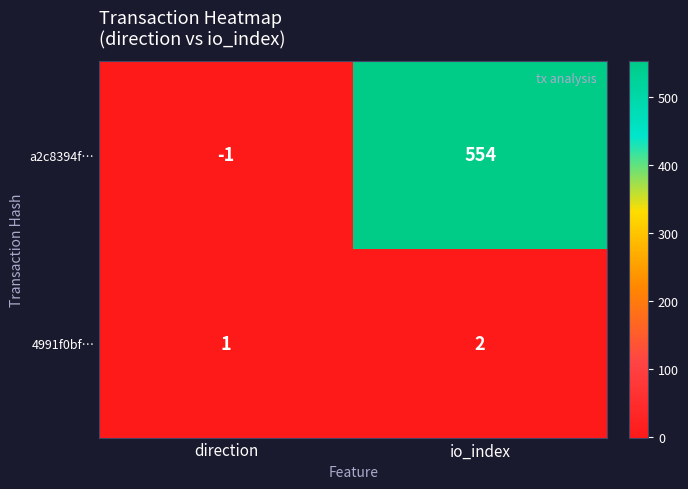

True or false: 4991f0bf… has a value of 1 at io_index.

False